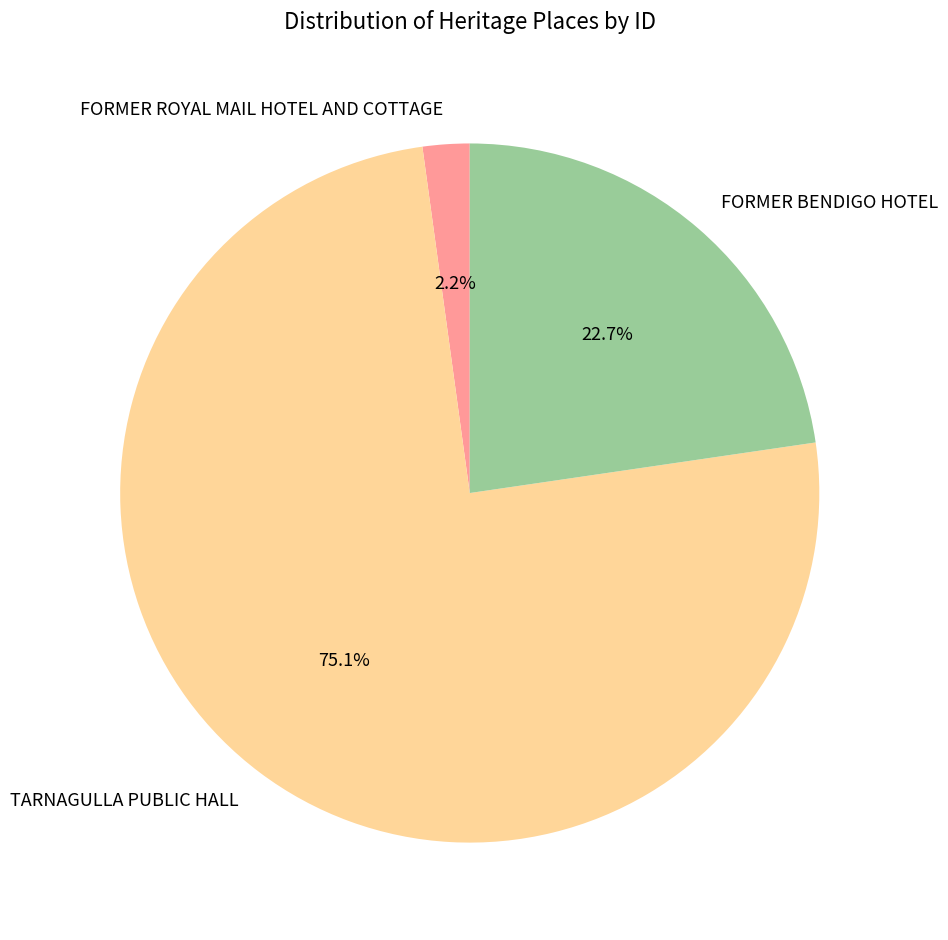

Rank the categories by value from highest to lowest.

TARNAGULLA PUBLIC HALL, FORMER BENDIGO HOTEL, FORMER ROYAL MAIL HOTEL AND COTTAGE